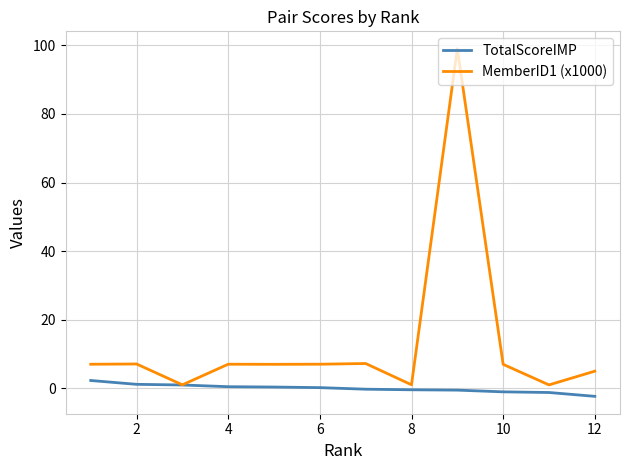

Rank the series by their maximum value, from highest to lowest.

MemberID1 (x1000), TotalScoreIMP